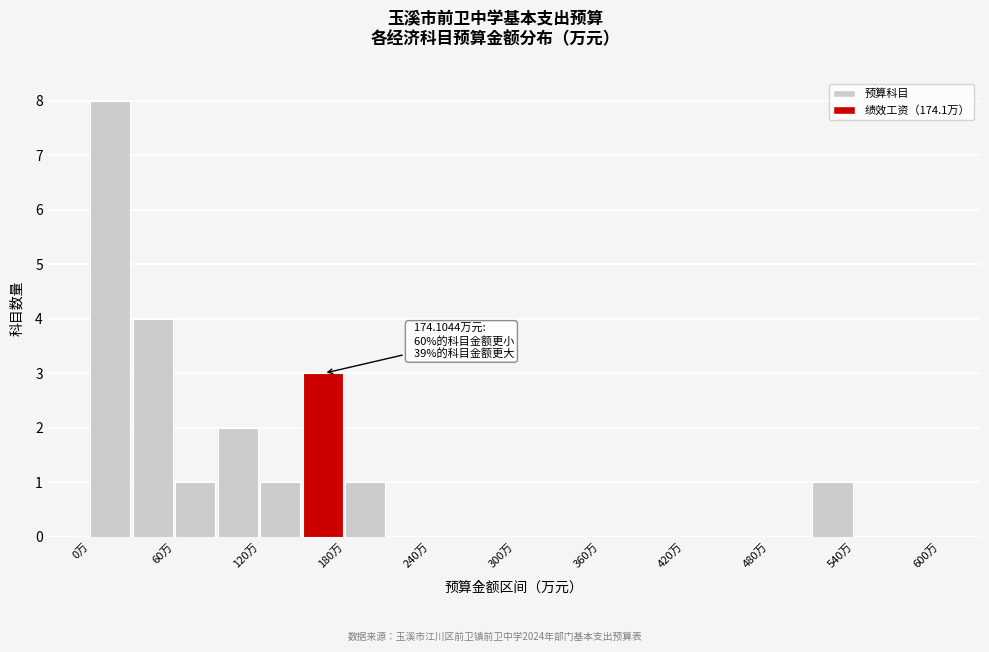

Around what value on the x-axis is the tallest bar? Give the approximate position of its centre, as read against the axis.

10